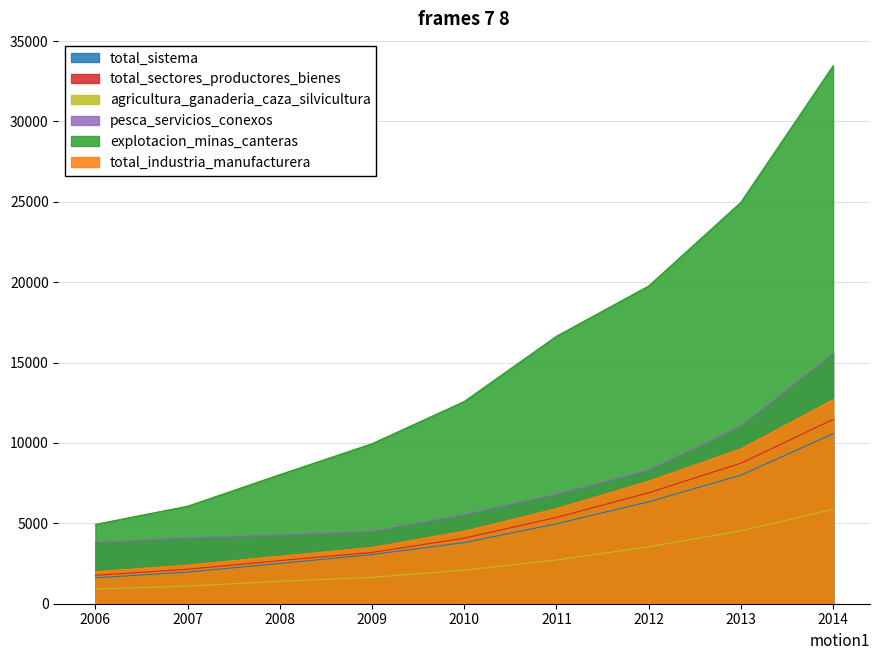

Is the value of total_sistema at 2008 greater than the value of total_industria_manufacturera at 2010?

No